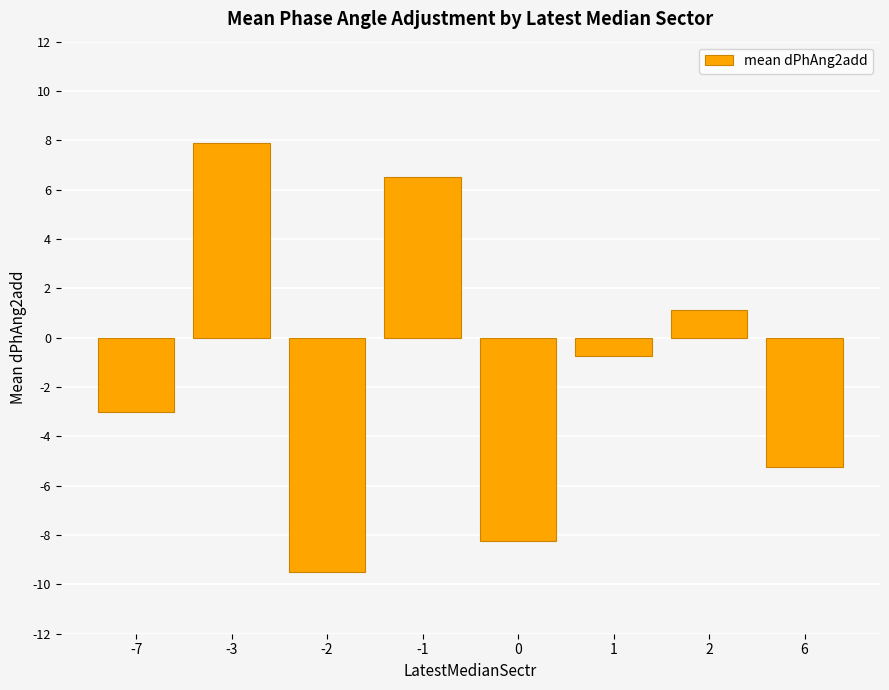

Where is the data nearest to the value 0?

1